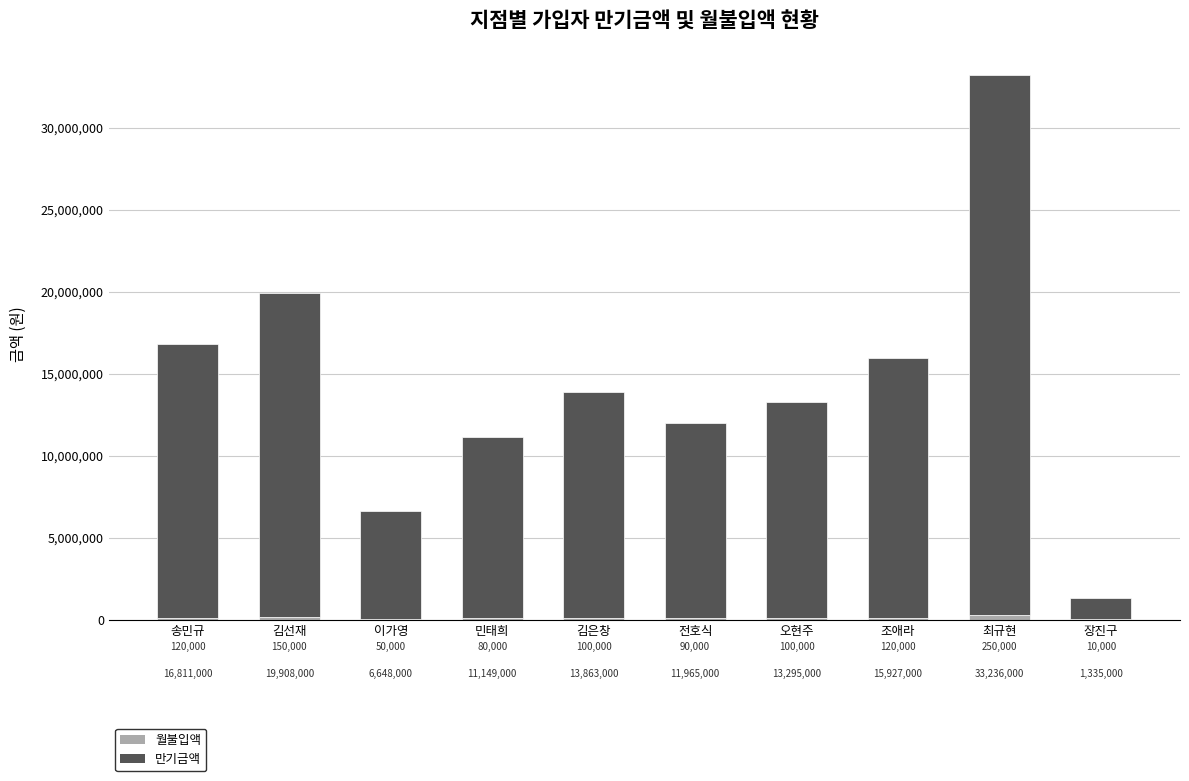

What is the total value across all series at 이가영?

6648000